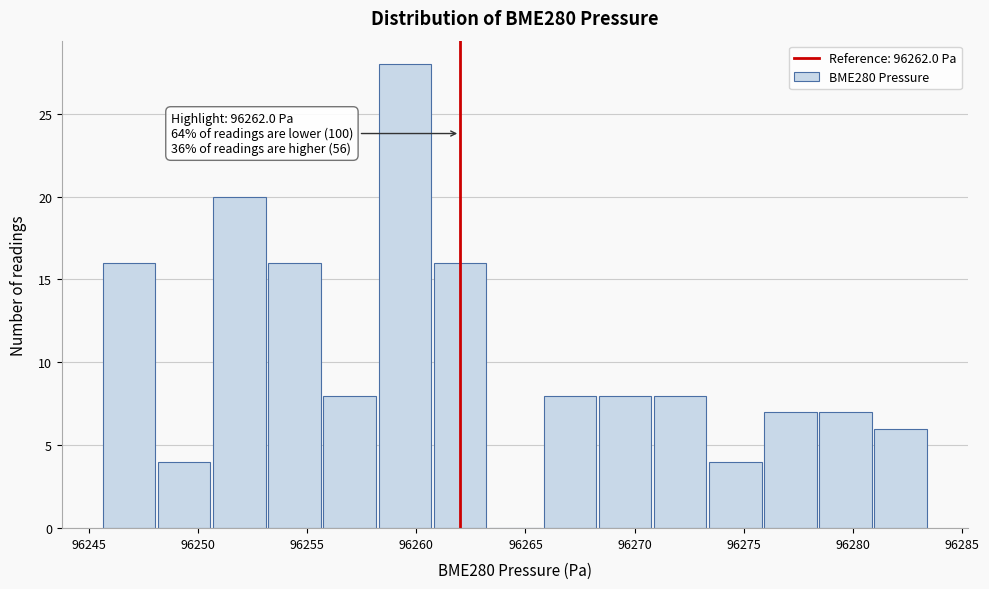

Over which range of the x-axis is the bar tallest?

96258.5 to 96261.0